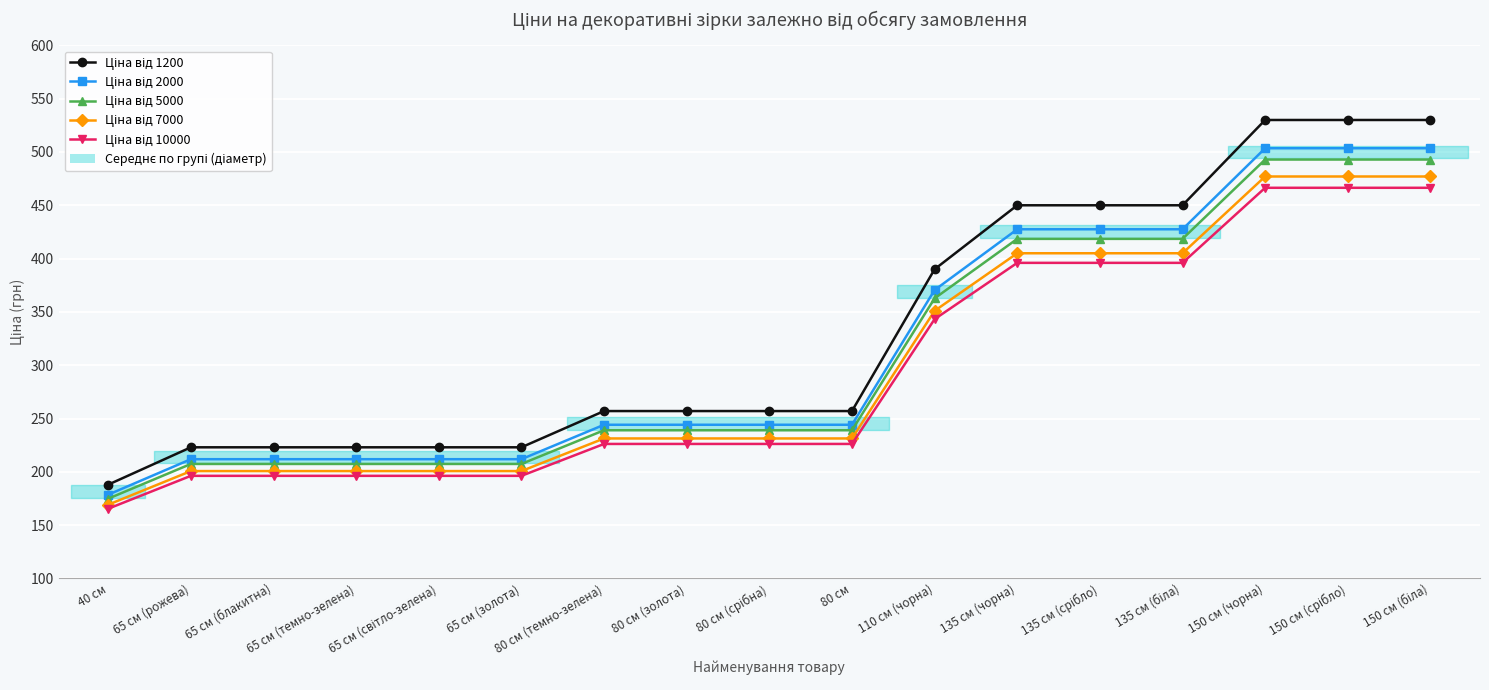

What is the total value across all series at 110 см (чорна)?

1817.4